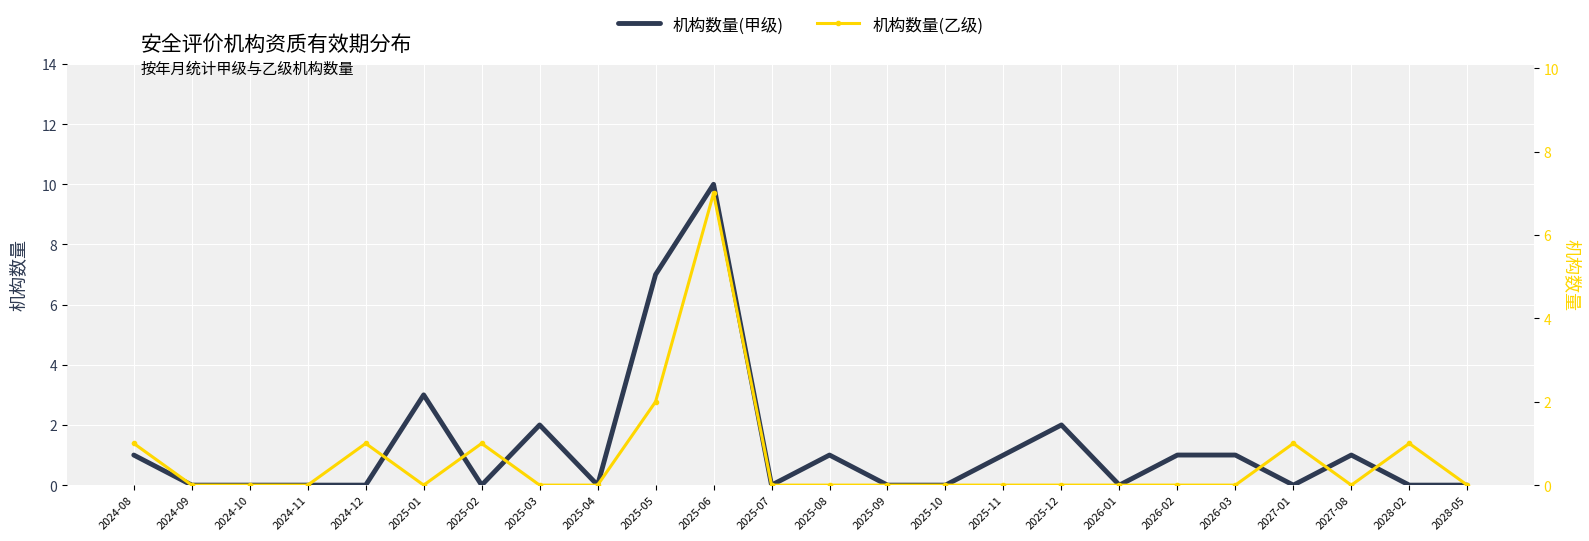

At which category does 机构数量(甲级) reach its first local peak?

2025-01